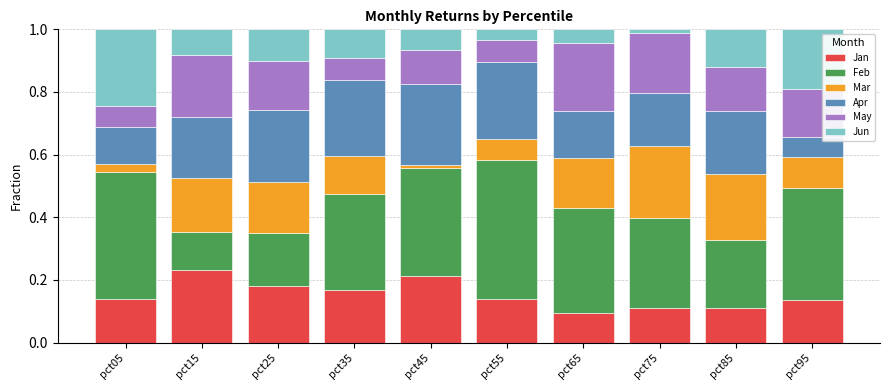

What is the total value across all series at pct05?

1.0